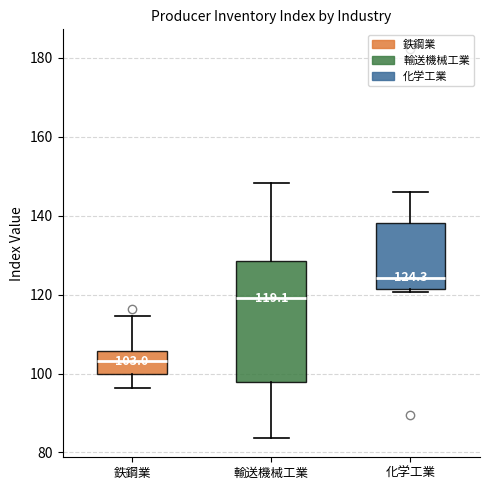

Which box is the tallest, from its lower edge to its upper edge?

輸送機械工業